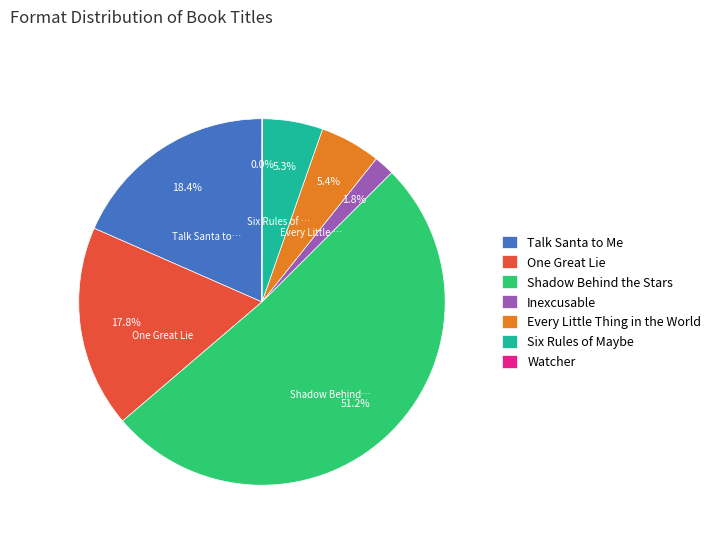

To the nearest percent, what percentage of the pie is Talk Santa to Me?

18%